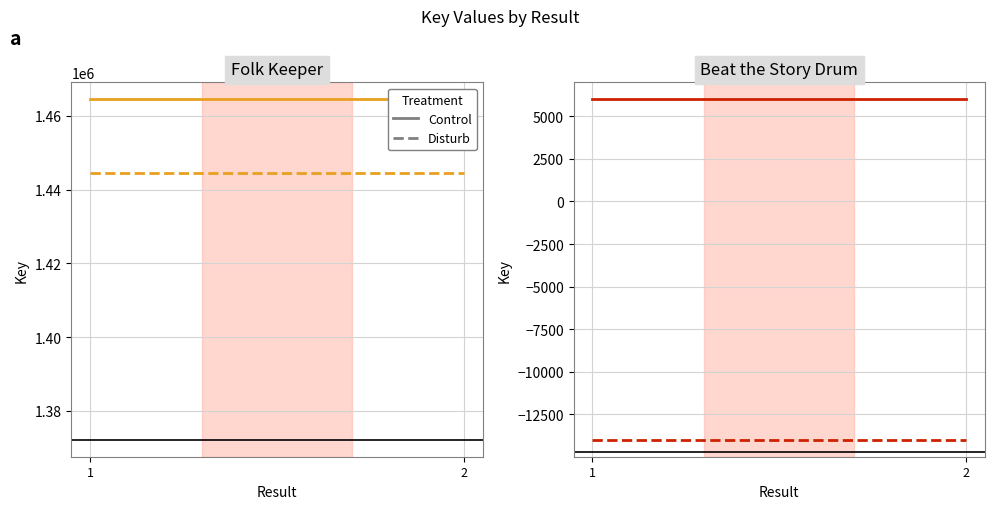

Which category has the lowest value in the Control series?

1